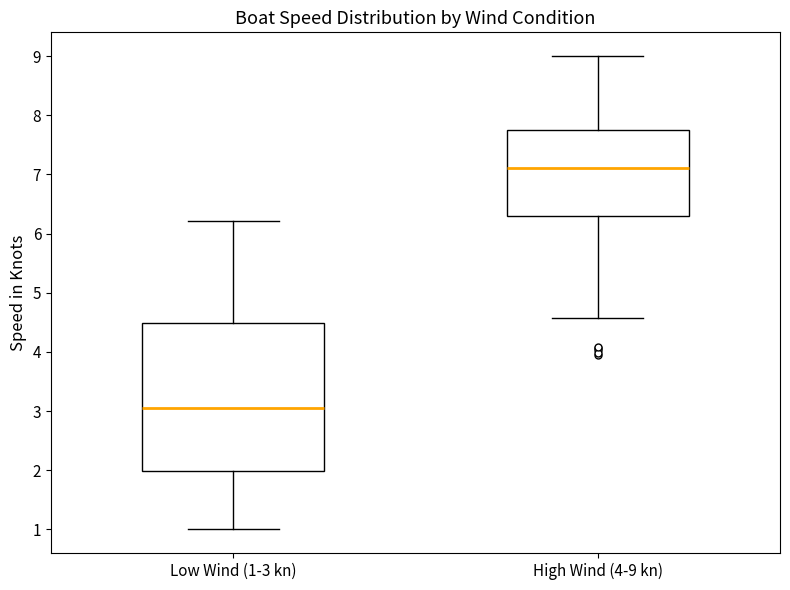

Where is the lower edge of the box for Low Wind (1-3 kn) on the y-axis? The values are not printed on the chart, so give them approximately, as read against the axis.

2.0